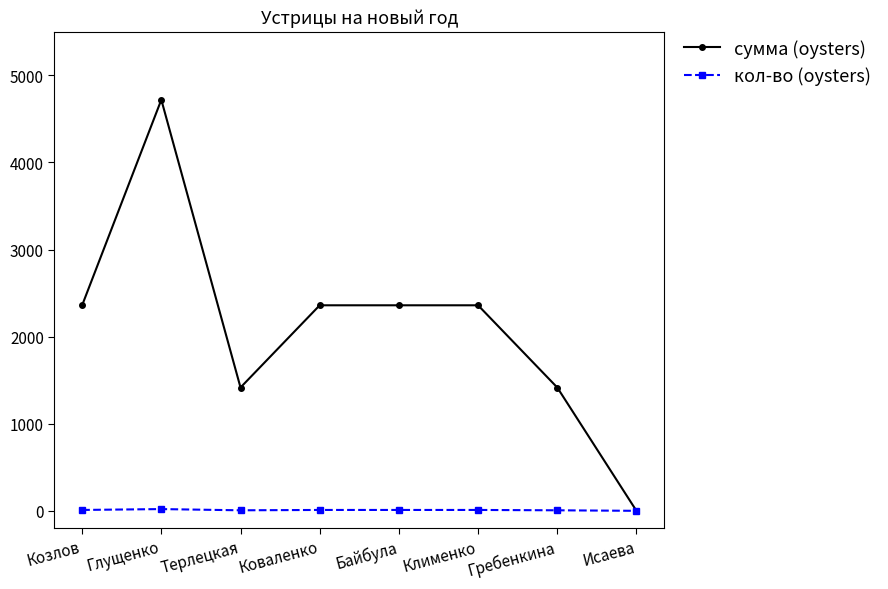

What is the label of the 7th point from the right?

Глущенко